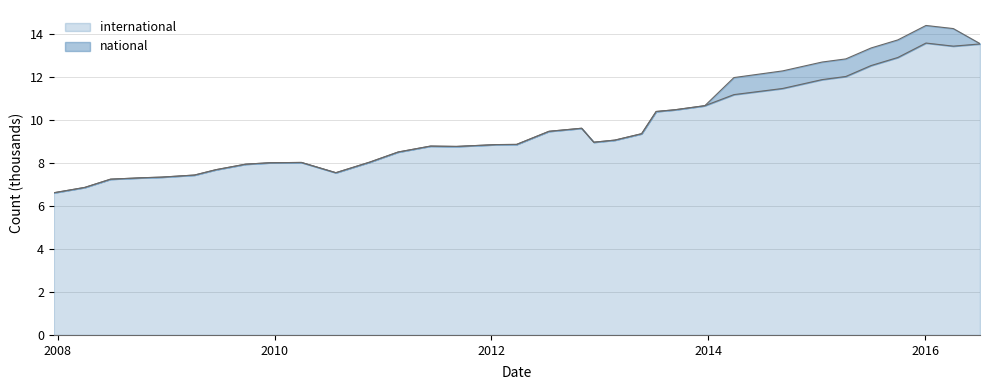

List the labels in order of value, smallest first.

2007-12-19, 2008-04-01, 2008-06-27, 2008-10-10, 2008-12-17, 2009-04-06, 2010-07-26, 2009-06-17, 2009-09-25, 2009-12-16, 2010-04-01, 2010-11-17, 2011-02-21, 2011-09-05, 2011-06-10, 2012-01-18, 2012-03-26, 2012-12-11, 2013-02-20, 2013-05-21, 2012-07-13, 2012-10-31, 2013-07-09, 2013-09-10, 2013-12-20, 2014-03-28, 2014-09-08, 2015-01-19, 2015-04-09, 2015-07-03, 2015-10-01, 2016-04-05, 2016-07-04, 2016-01-04